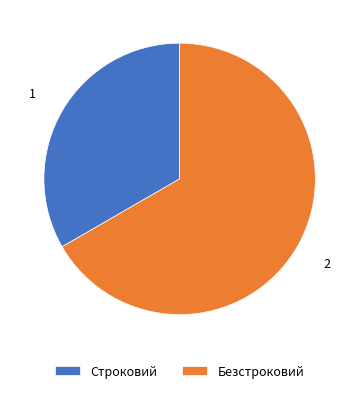

The Безстроковий slice represents 61% of the pie. True or false?

False